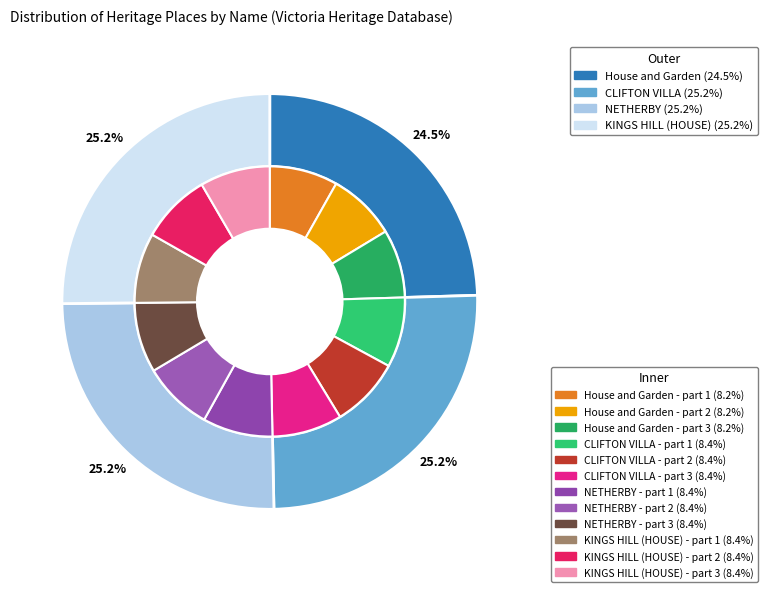

To the nearest percent, what is the average slice percentage?

25%